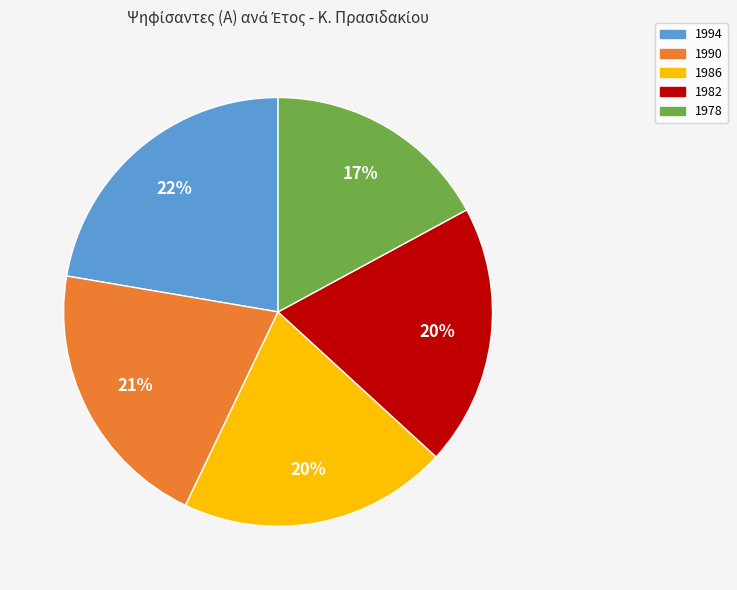

Which category has the smallest portion of the pie?

1978